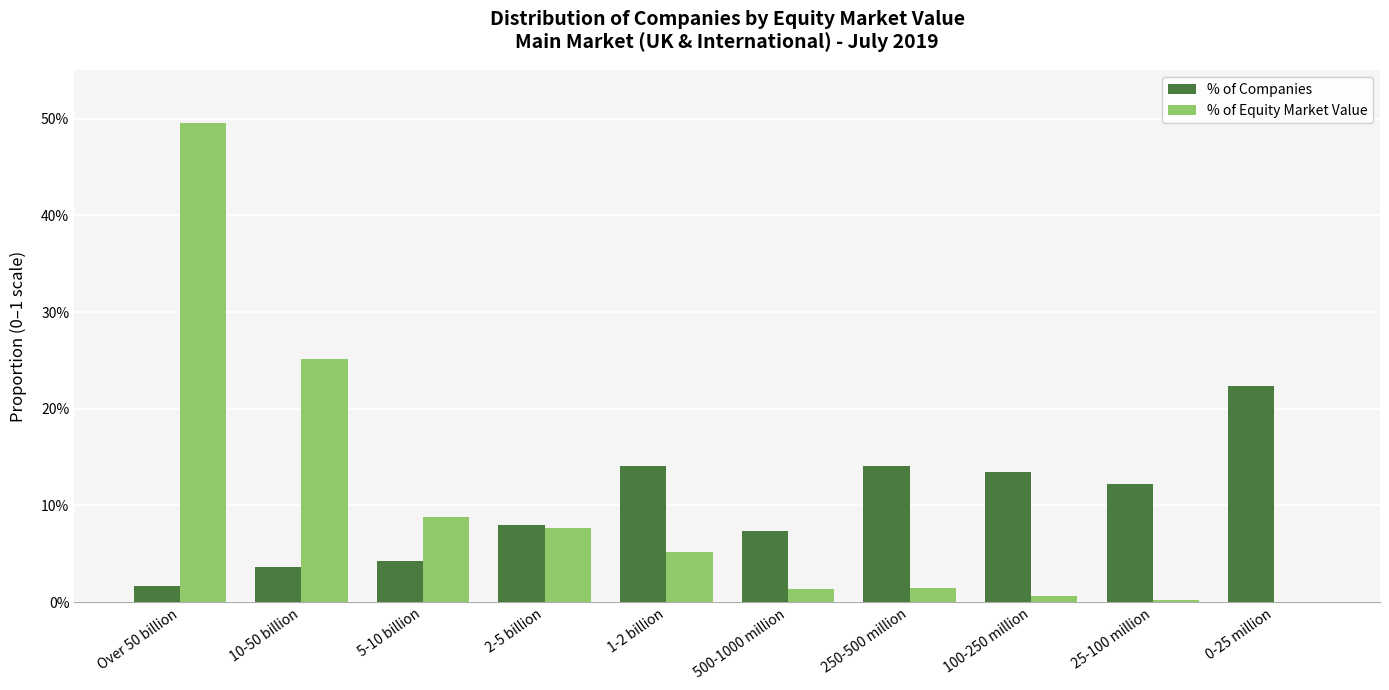

Which series has the widest spread of values?

% of Equity Market Value